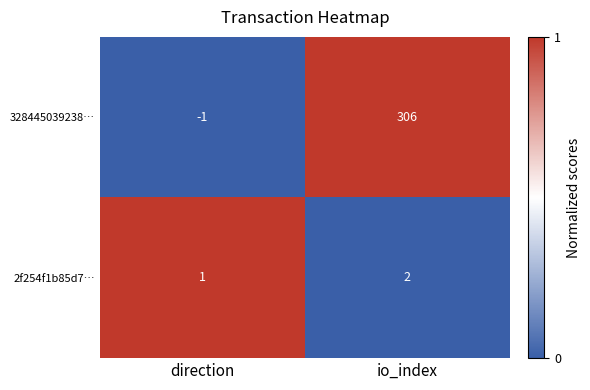

Rank the series by their maximum value, from lowest to highest.

2f254f1b85d7…, 328445039238…